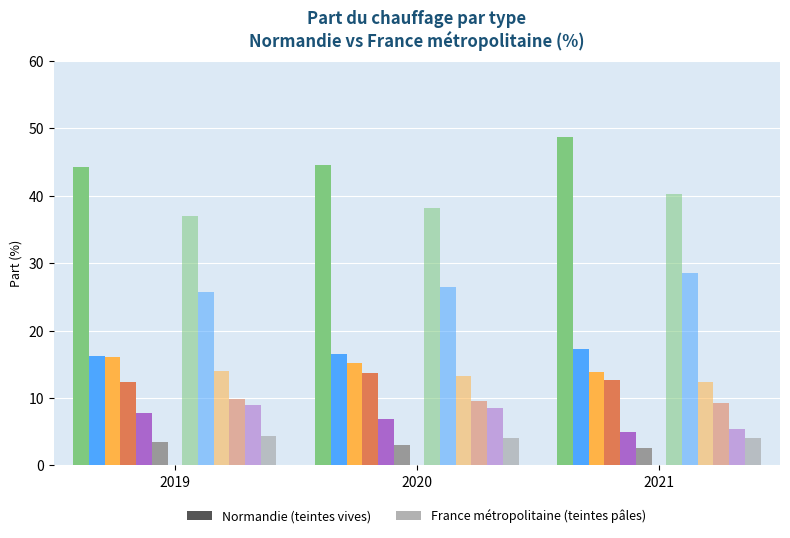

How many distinct data groups are displayed?

12